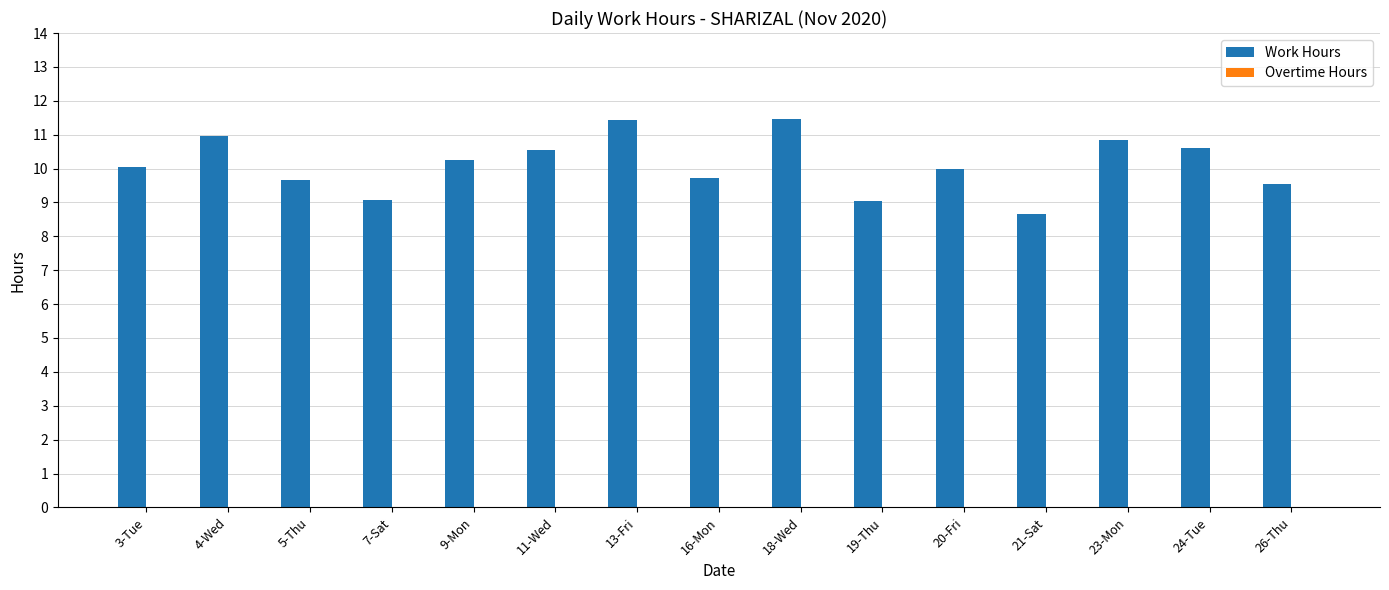

Is it true that the value at 16-Mon is 9.7?

True